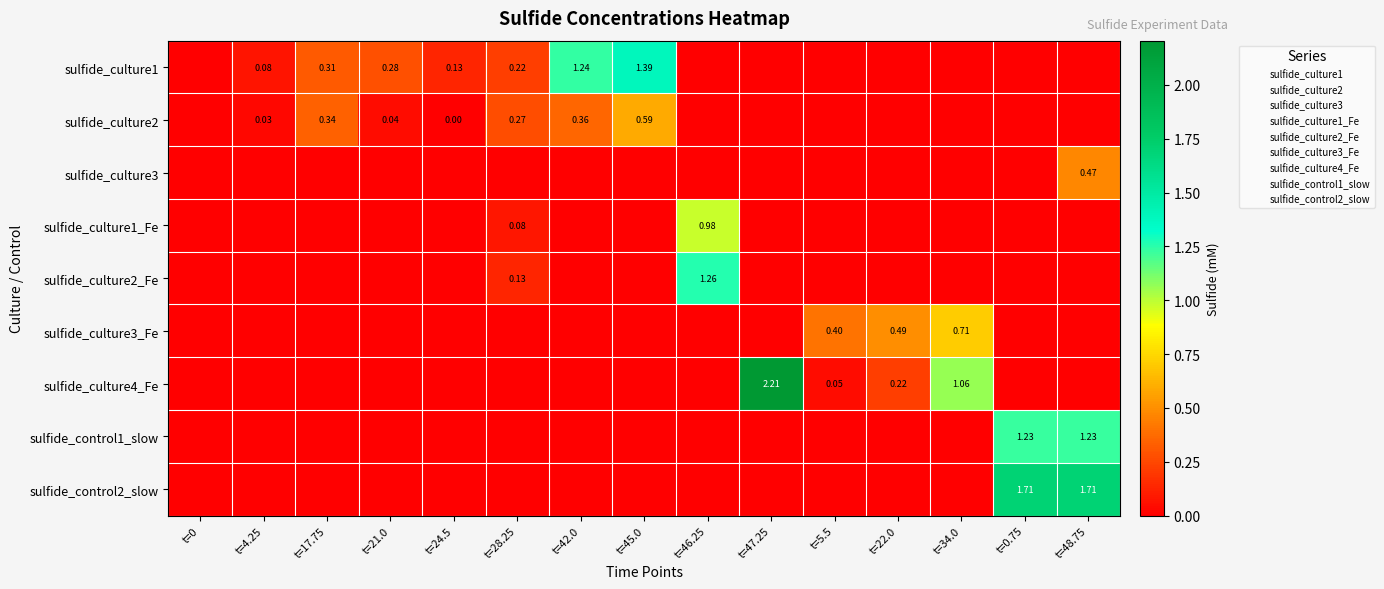

What is the total value across all series at t=0.75?

2.9